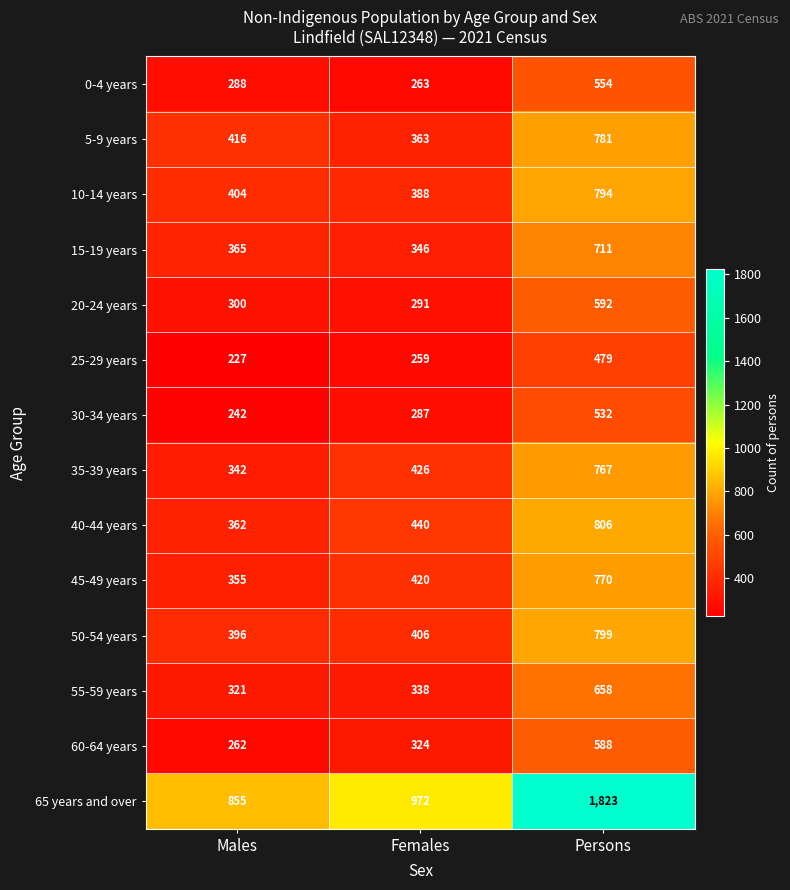

How many 40-44 years values are between 362 and 806?

3